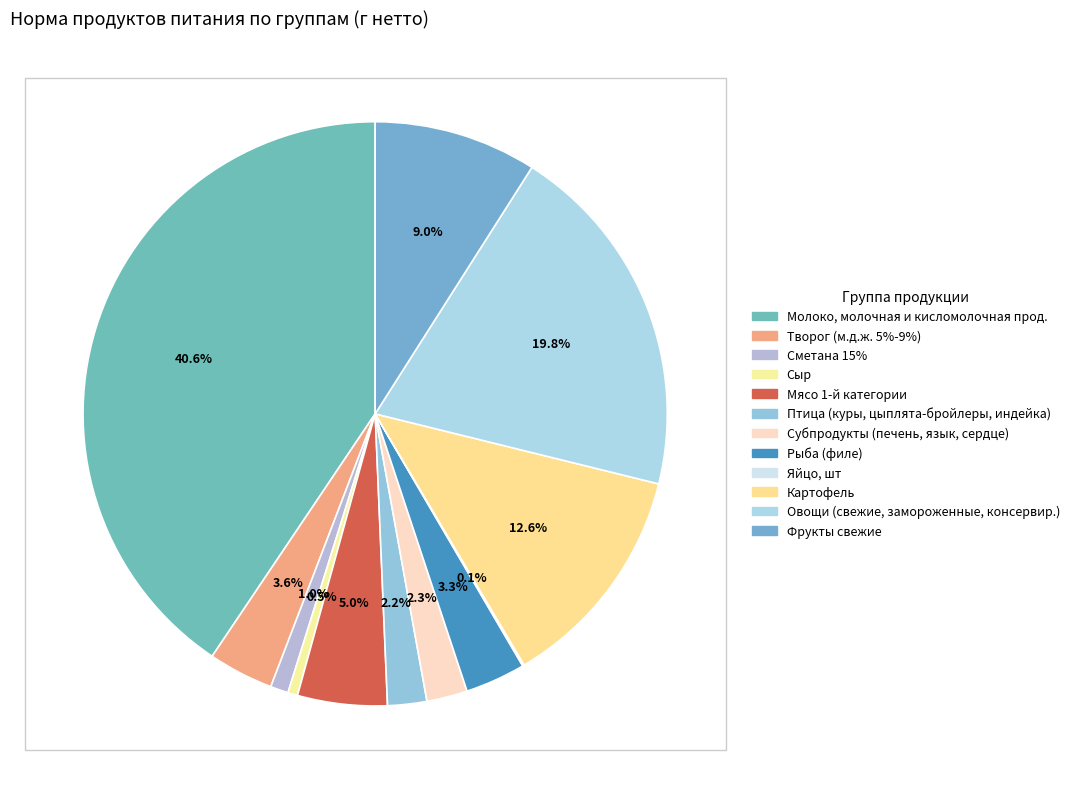

Which slice is the largest?

Молоко, молочная и кисломолочная прод.